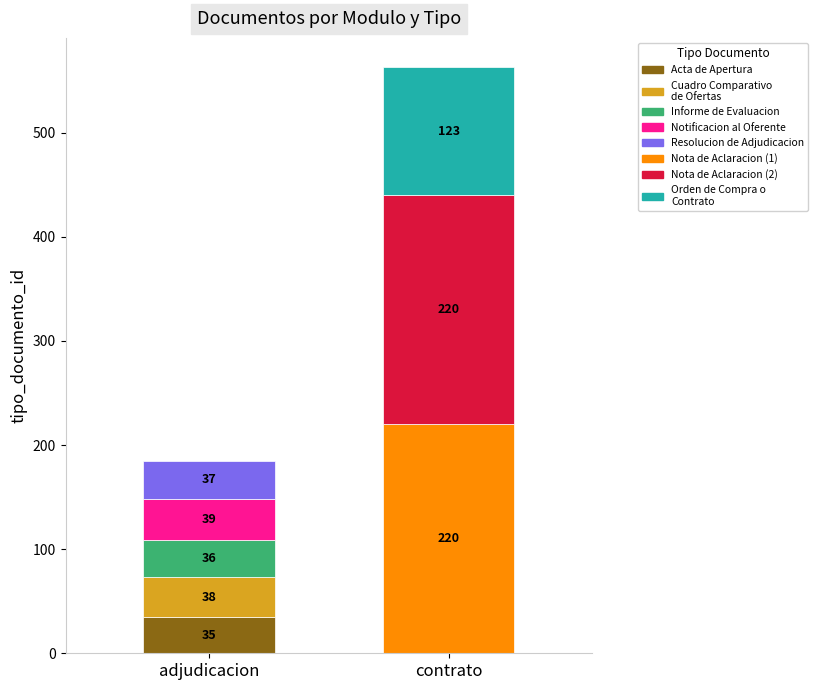

What is the total value across all series at Notificacion al Oferente?

39